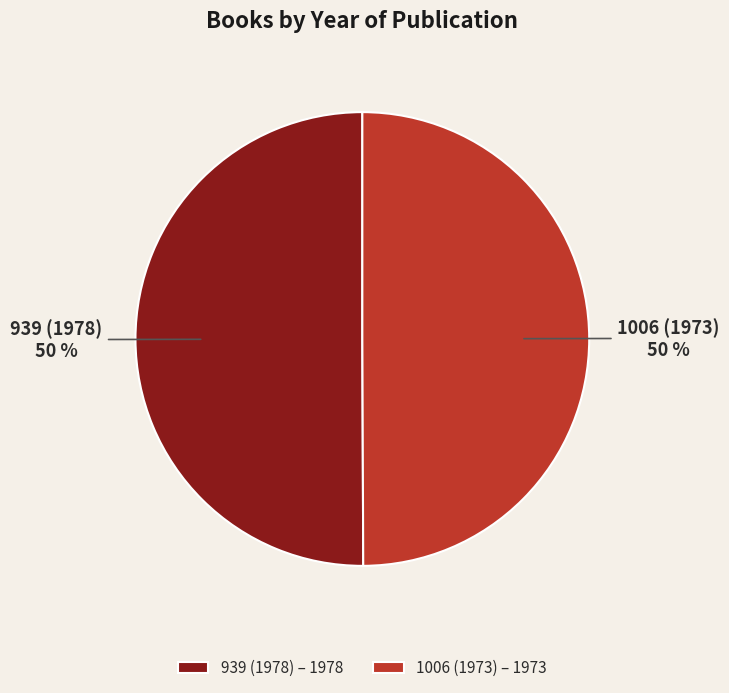

What is the ratio of the value at 1006 (1973) to the value at 939 (1978)?

1.0